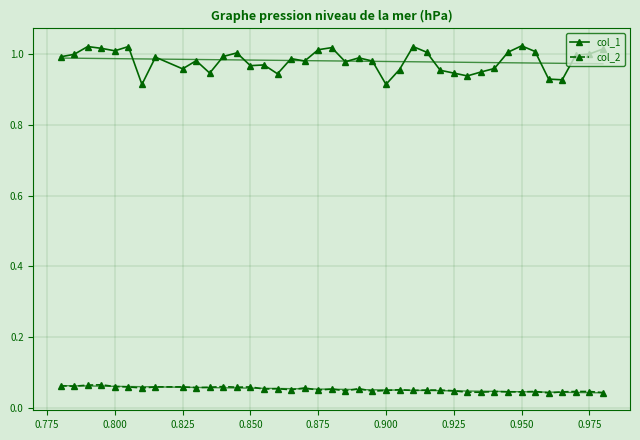

Which series has the widest spread of values?

col_1